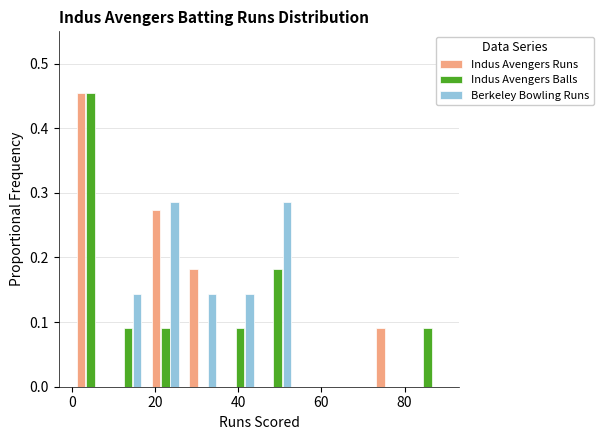

Reading left to right, transcribe this chart: for each range on the x-axis, give the height of each series' bar. Neither the bar edges nor the heights are printed on the chart, so give them approximately, as read against the axes.

0 to 9: Indus Avengers Runs=0.45	Indus Avengers Balls=0.45	Berkeley Bowling Runs=0
9 to 18: Indus Avengers Runs=0	Indus Avengers Balls=0.09	Berkeley Bowling Runs=0.14
18 to 27: Indus Avengers Runs=0.27	Indus Avengers Balls=0.09	Berkeley Bowling Runs=0.29
27 to 36: Indus Avengers Runs=0.18	Indus Avengers Balls=0	Berkeley Bowling Runs=0.14
36 to 45: Indus Avengers Runs=0	Indus Avengers Balls=0.09	Berkeley Bowling Runs=0.14
45 to 54: Indus Avengers Runs=0	Indus Avengers Balls=0.18	Berkeley Bowling Runs=0.29
54 to 63: Indus Avengers Runs=0	Indus Avengers Balls=0	Berkeley Bowling Runs=0
63 to 72: Indus Avengers Runs=0	Indus Avengers Balls=0	Berkeley Bowling Runs=0
72 to 81: Indus Avengers Runs=0.09	Indus Avengers Balls=0	Berkeley Bowling Runs=0
81 to 90: Indus Avengers Runs=0	Indus Avengers Balls=0.09	Berkeley Bowling Runs=0